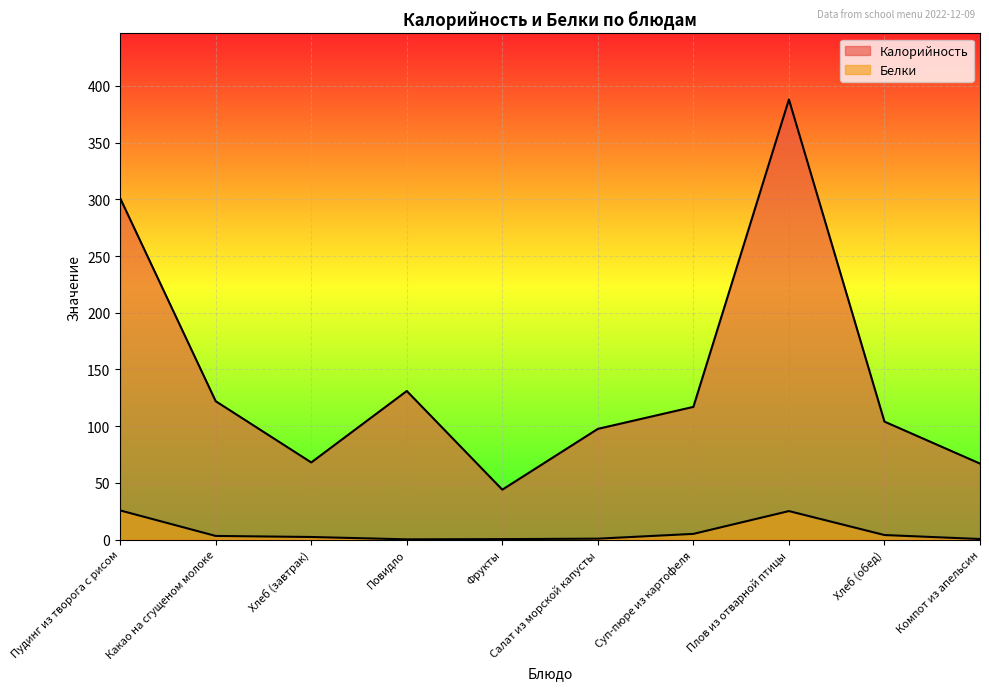

How many values in the Белки series are below 3?

5